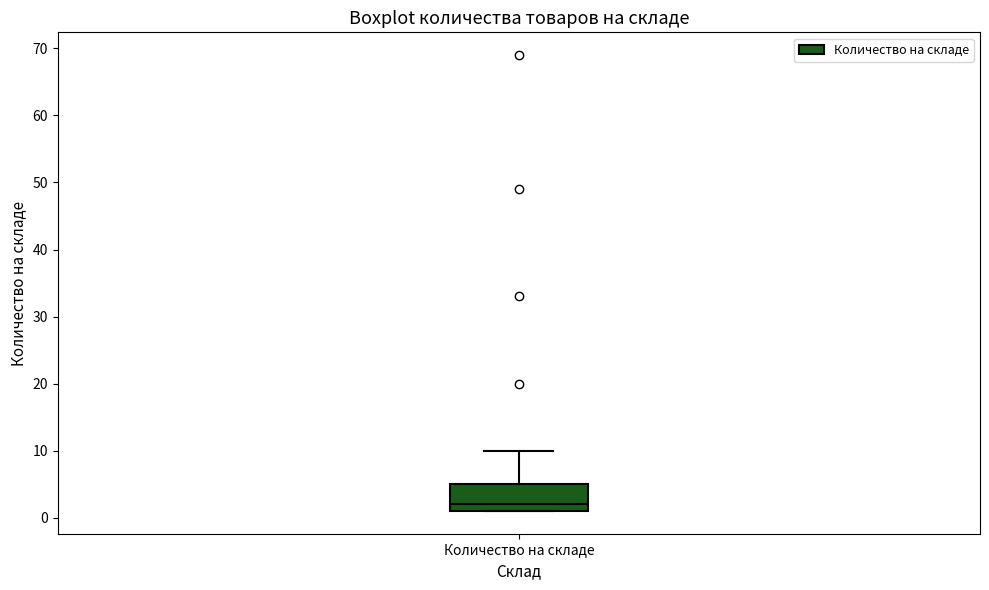

Transcribe this box plot: give where the median line is, the range the box spans, and where the two whiskers end, as read against the y-axis. The values are not printed on the chart, so give them approximately, as read against the axis.

median 2, box 1 to 5, whiskers 1 to 10